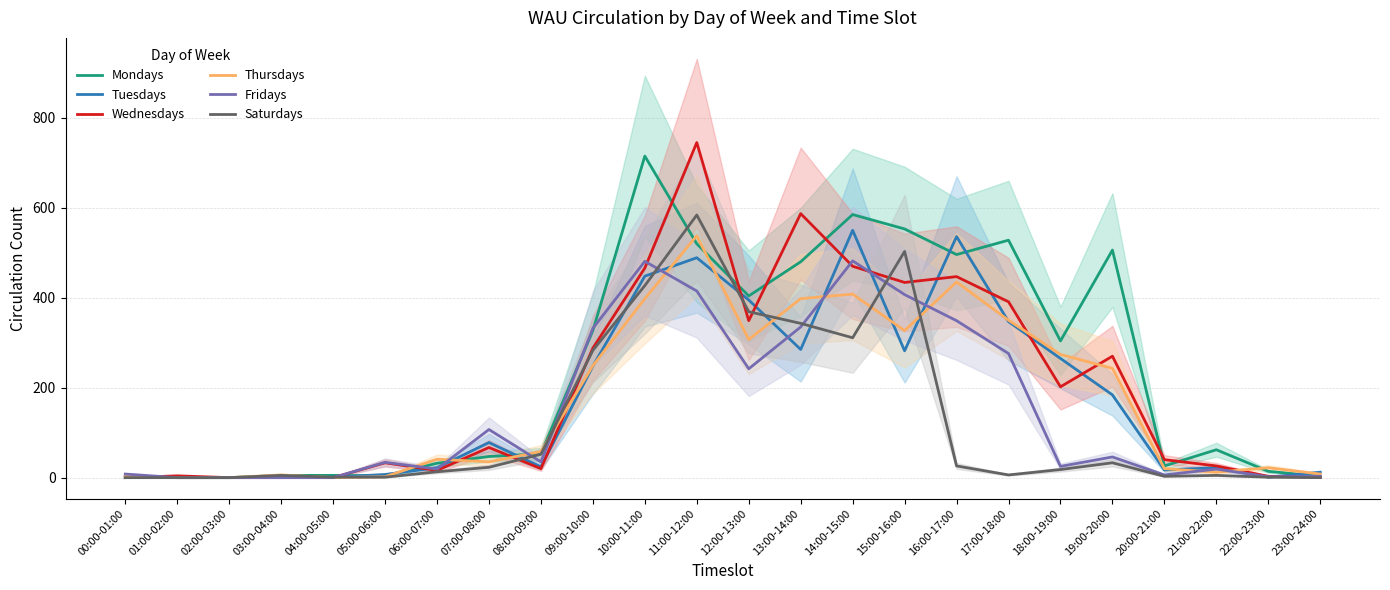

What is the spread (max minus min) of values at 15:00-16:00?

271